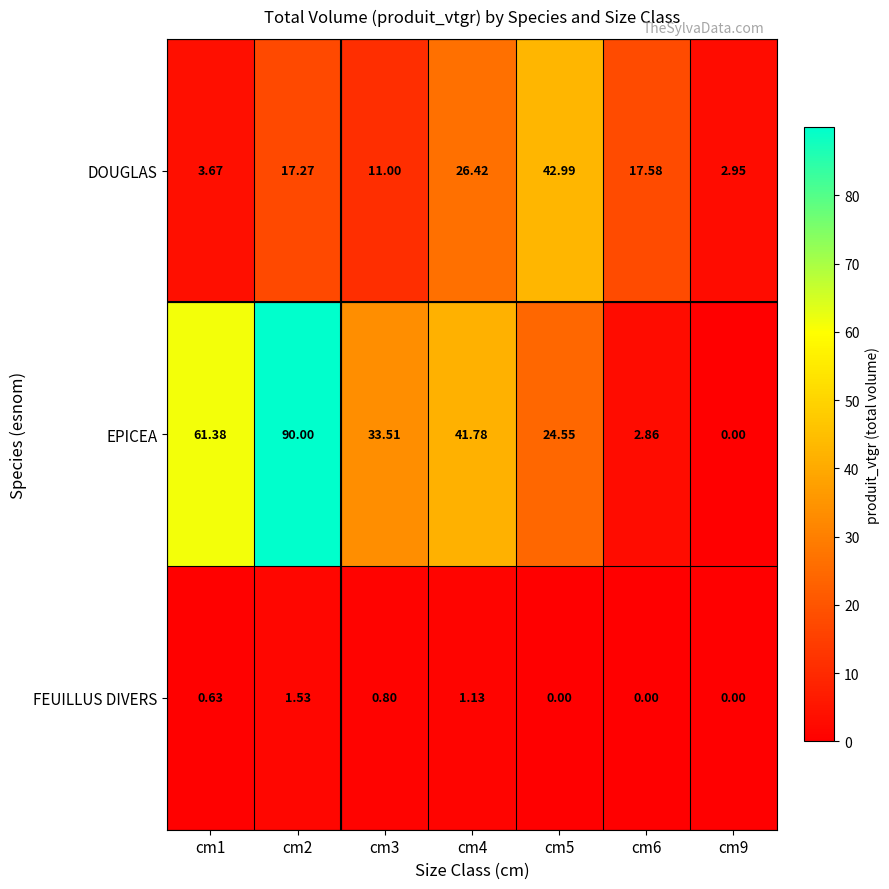

Which series changed the most between cm4 and cm9?

EPICEA